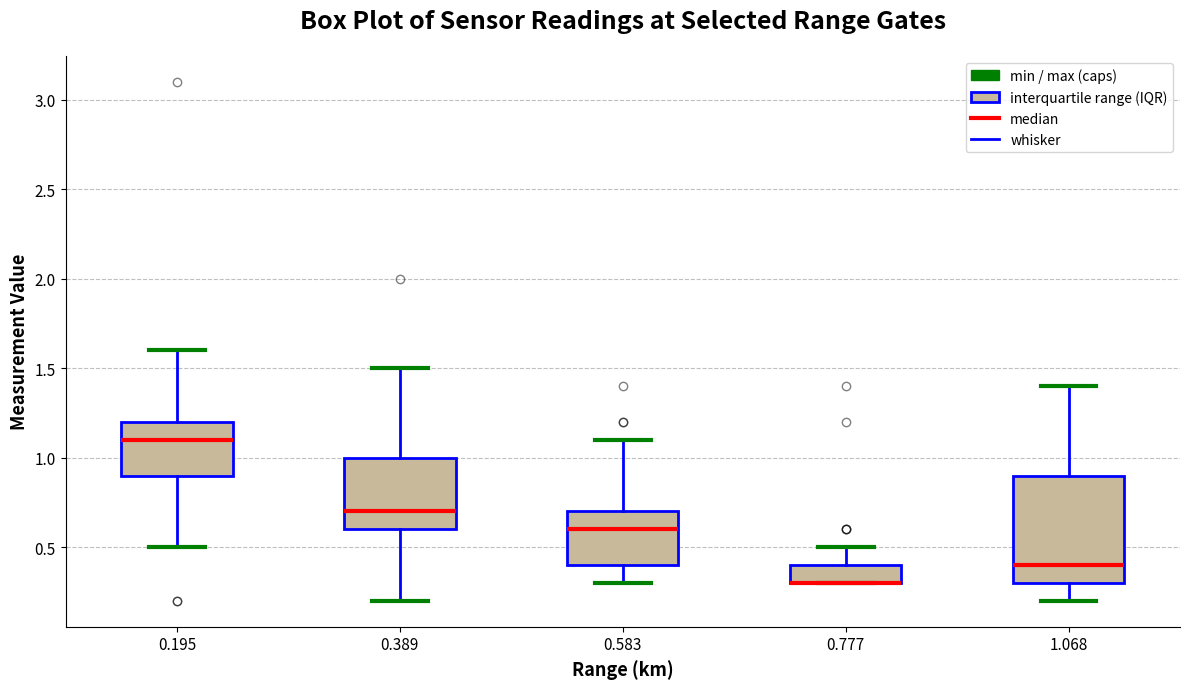

Where is the lower edge of the box at x = 0.777 on the y-axis? The values are not printed on the chart, so give them approximately, as read against the axis.

0.3